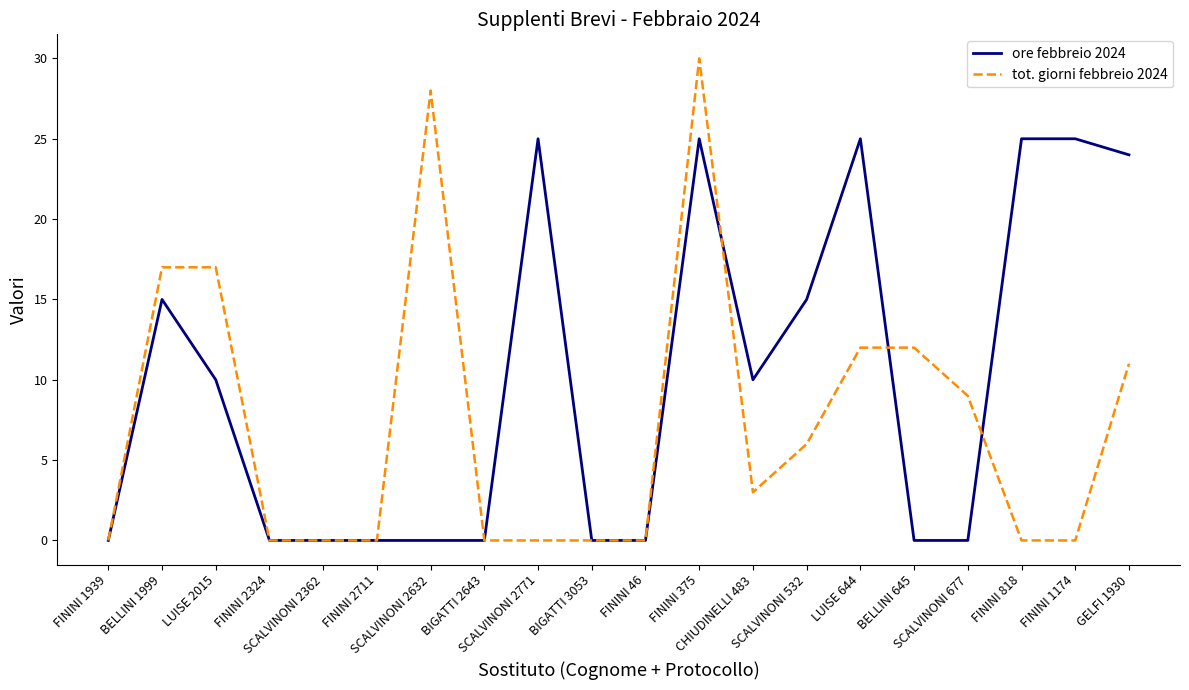

What is the difference between the maximum and minimum values in the ore febbreio 2024 series?

25